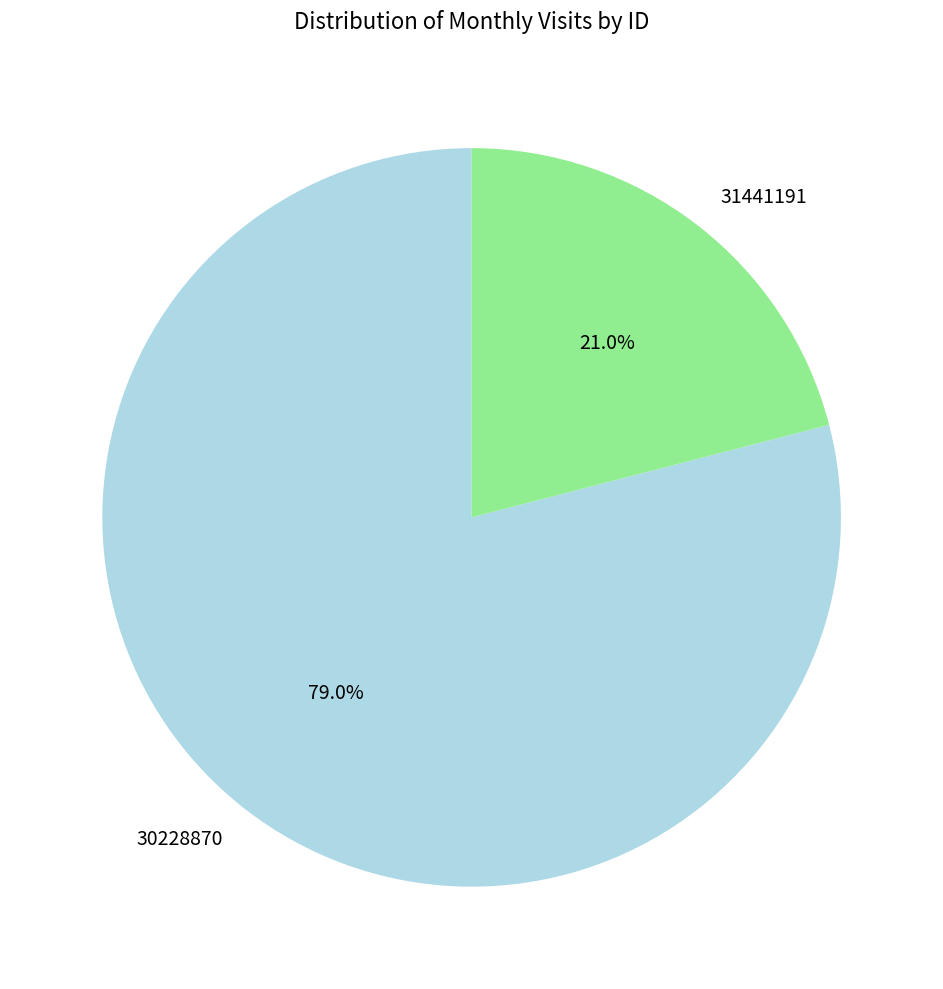

To the nearest percent, what percentage of the pie is 30228870?

79%